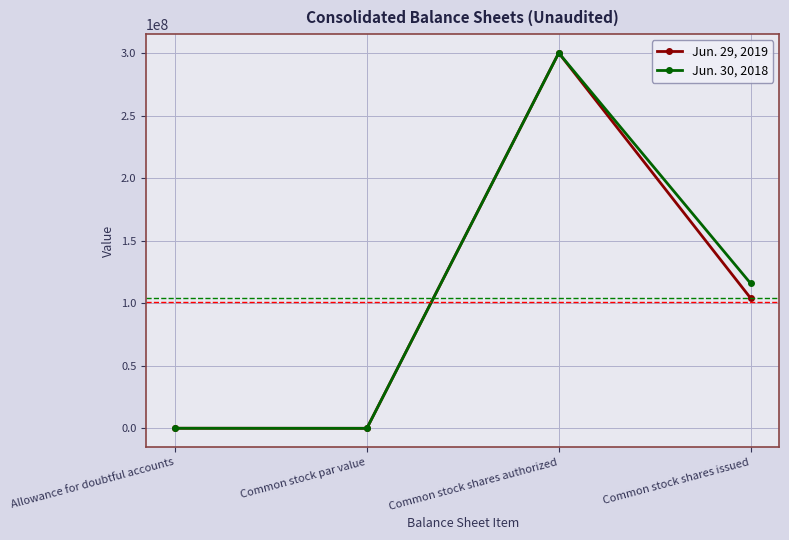

What is the difference between the highest and lowest values at Common stock shares issued?

11787293